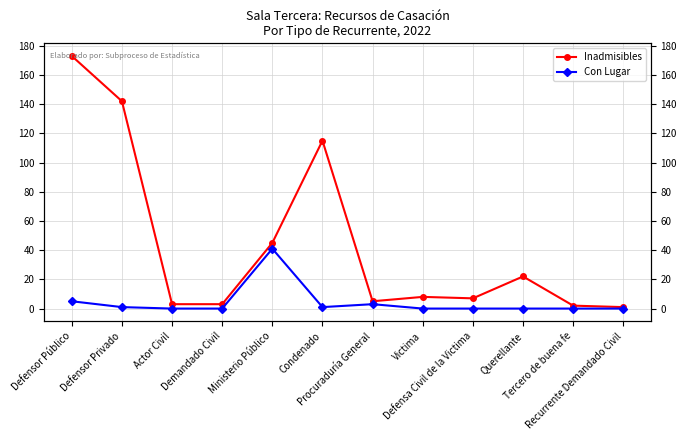

The Con Lugar series shows 1 at Condenado. True or false?

False